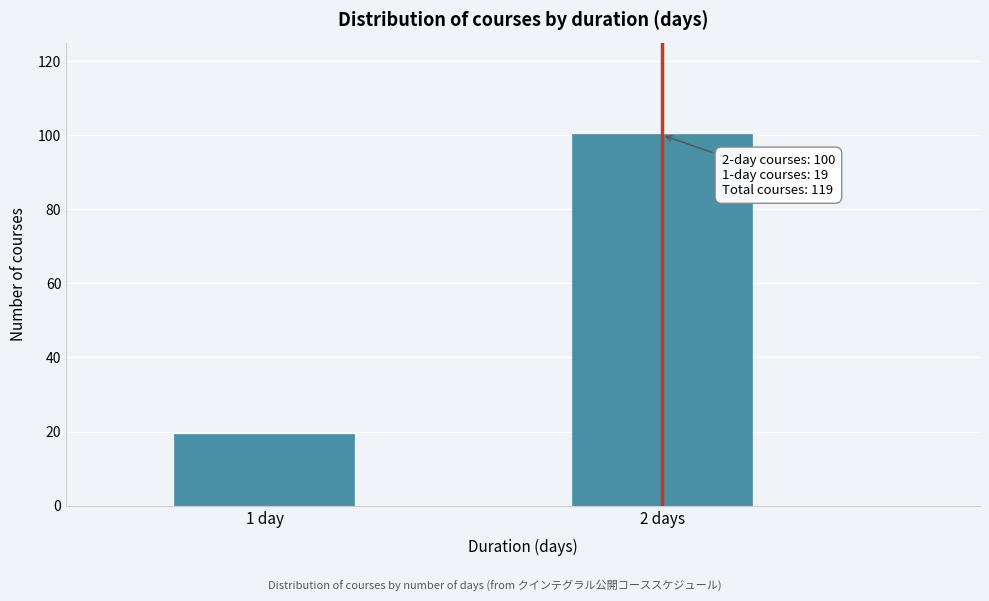

Reading left to right, extract all data points from this chart.

19	100